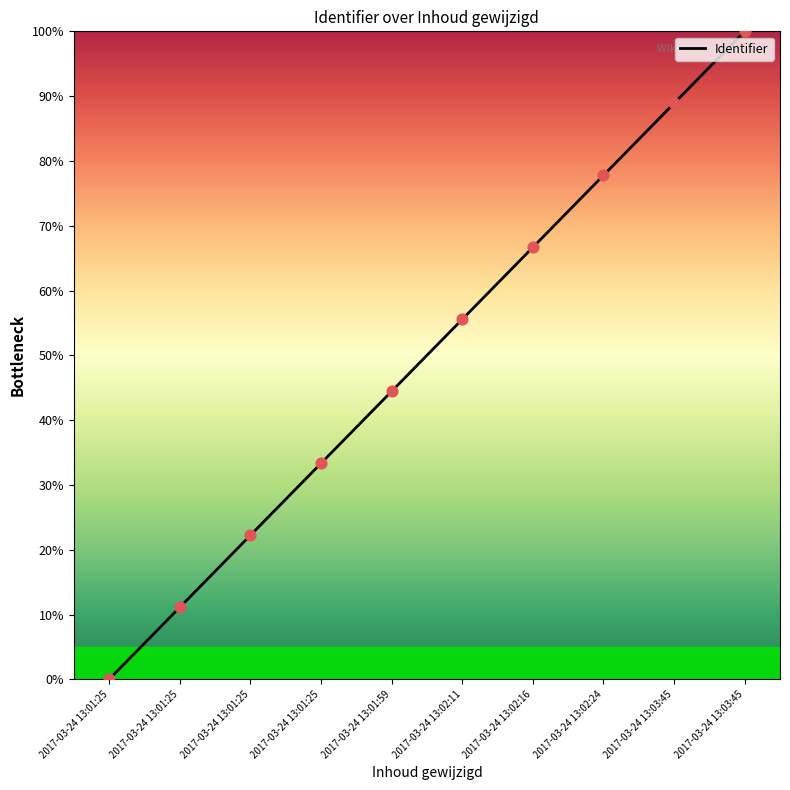

What is the ratio of the value at 2017-03-24 13:01:25 to the value at 2017-03-24 13:01:25?

0.7